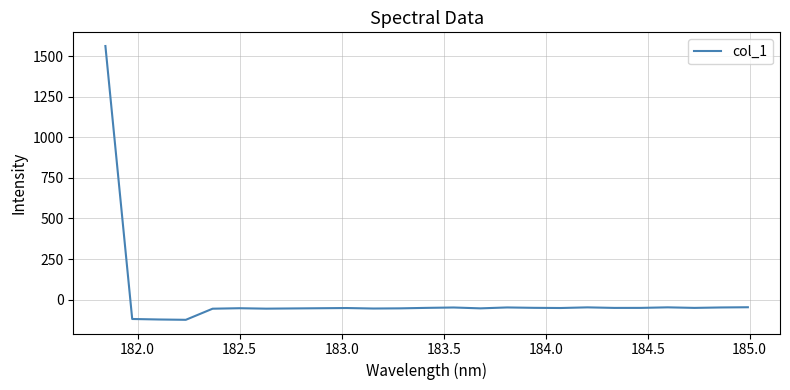

What is the smallest value displayed?

-124.3